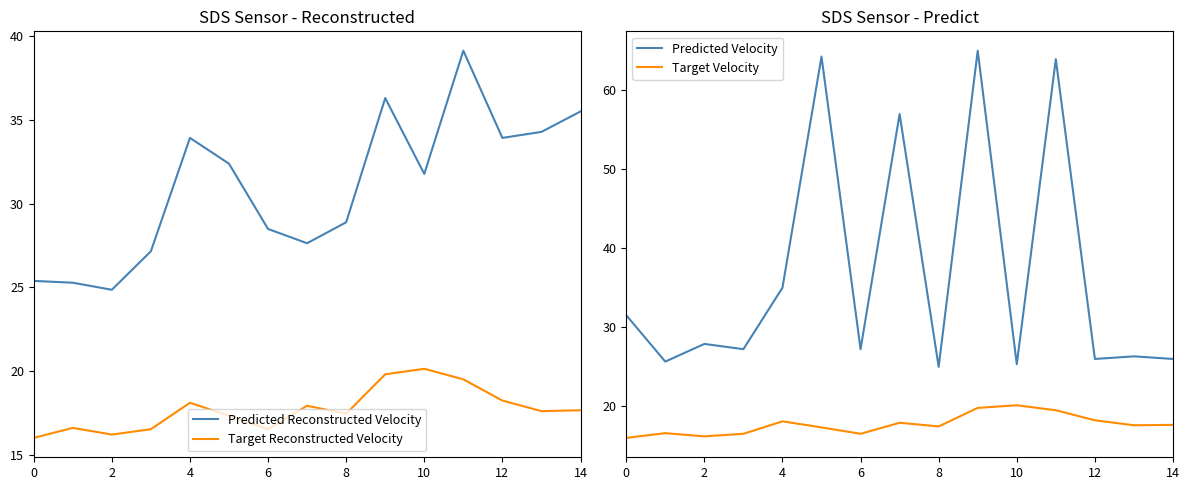

What is the difference between the Target Reconstructed Velocity values at 2 and 12?

2.0